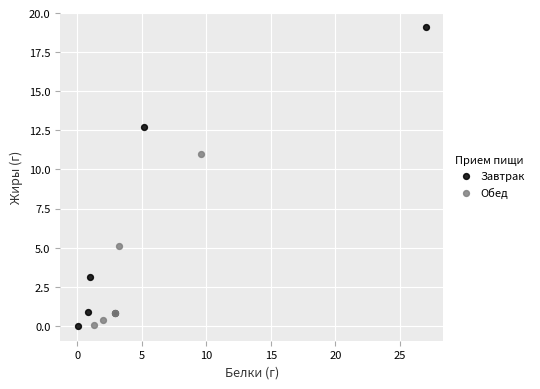

Which series reaches the maximum Y coordinate?

Завтрак